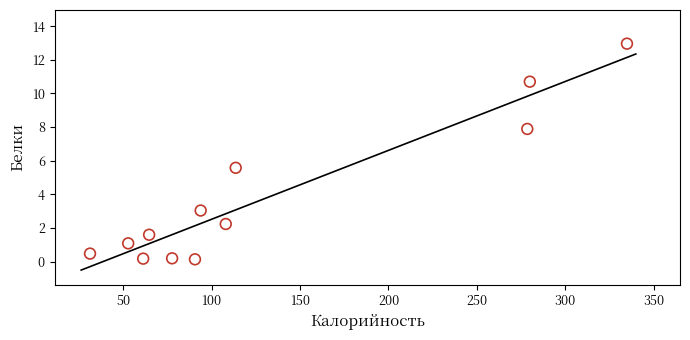

What Y value in the scatter plot is closest to 6?

5.6